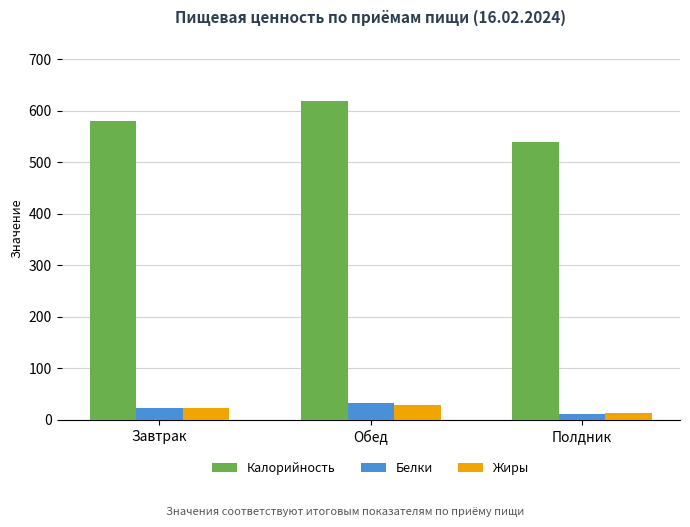

Reading left to right, transcribe all the data shown in this chart.

Калорийность: Завтрак=578.9	Обед=619.1	Полдник=538.6
Белки: Завтрак=23.4	Обед=32.7	Полдник=11.7
Жиры: Завтрак=23.6	Обед=29.8	Полдник=13.9